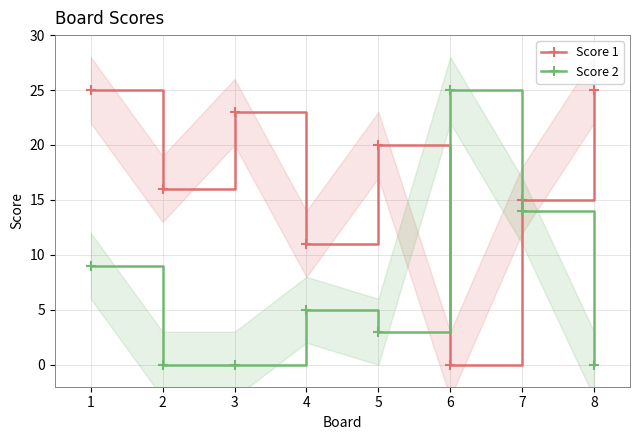

Rank the series by their maximum value, from highest to lowest.

Score 1, Score 2